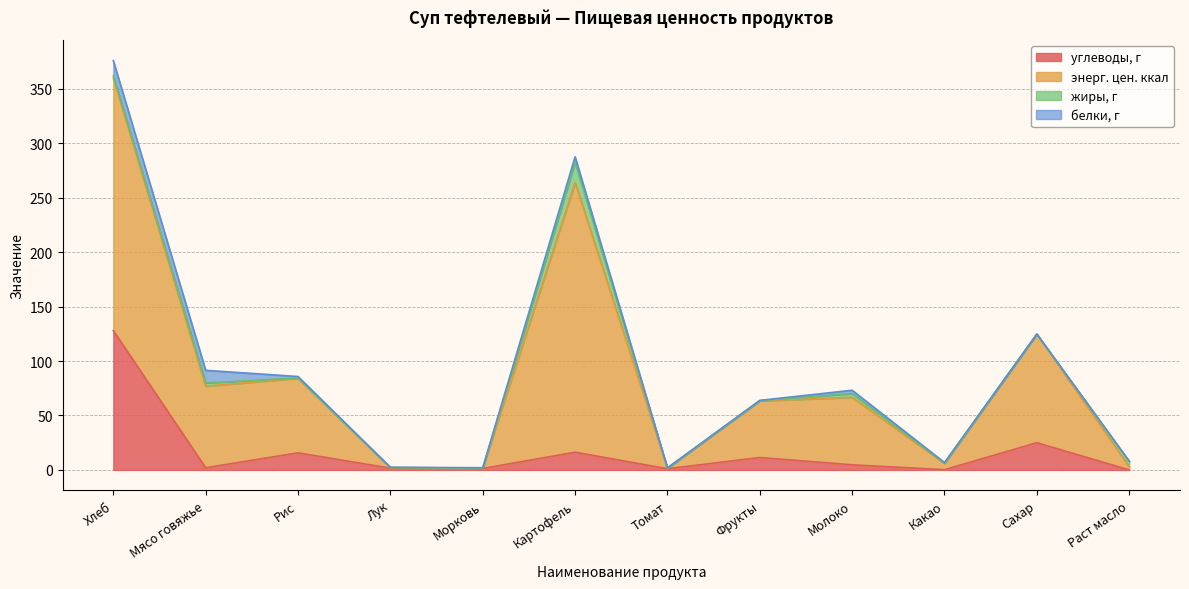

True or false: энерг. цен. ккал and углеводы, г cross at least once.

False